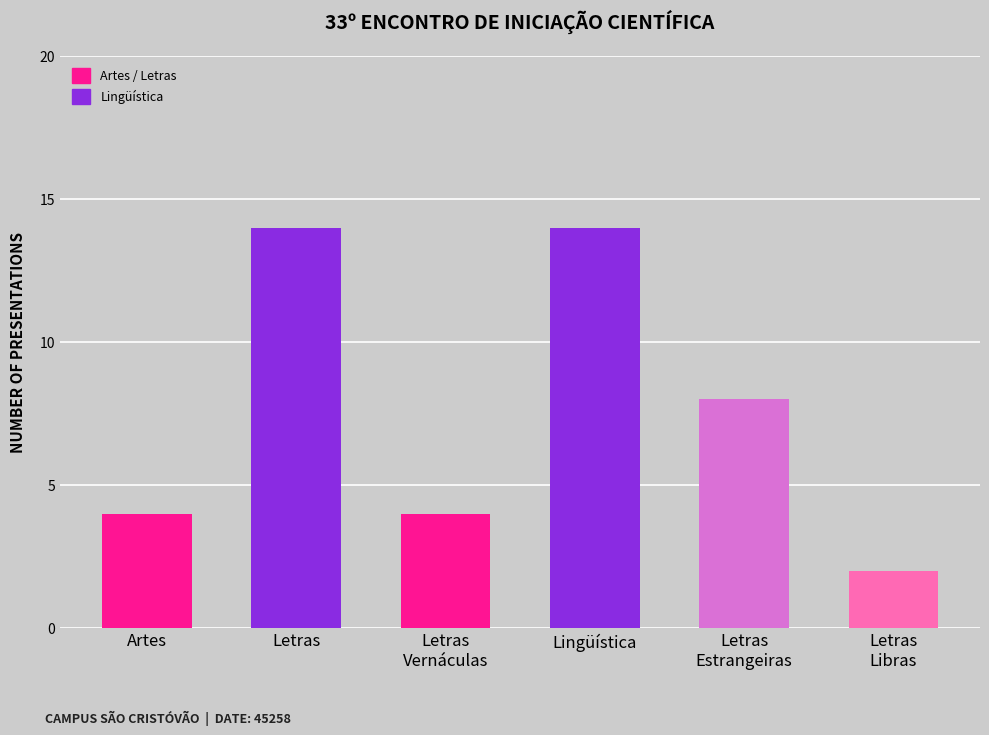

Count the values in the range 4 to 14.

5